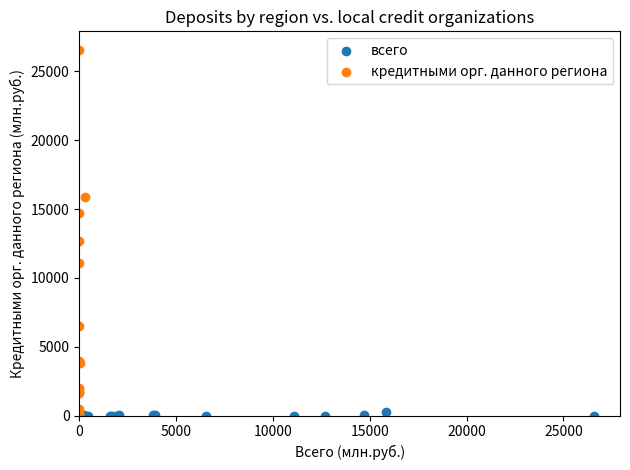

Which series contains the highest Y value?

кредитными орг. данного региона